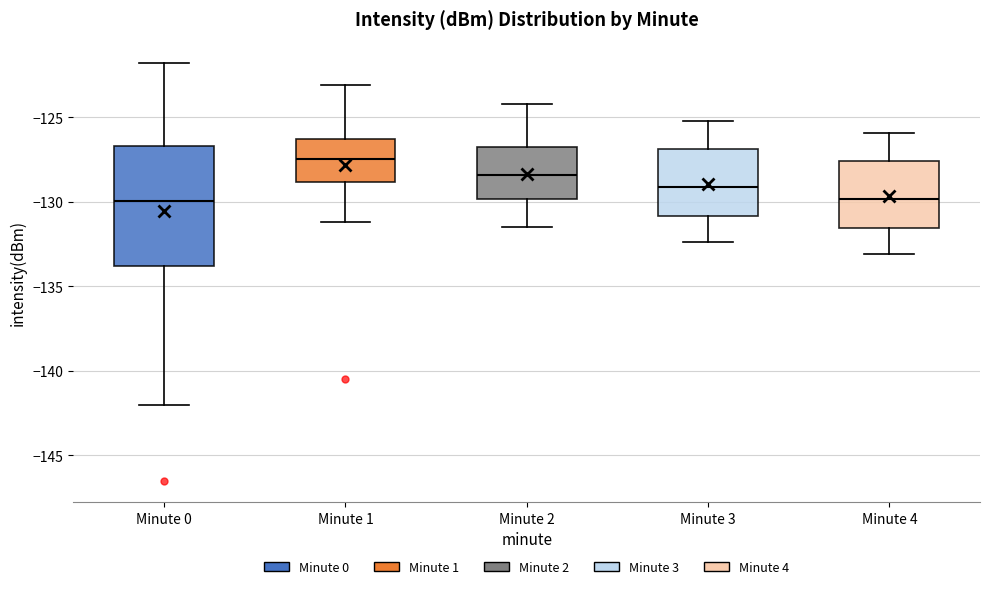

Reading left to right, read every box against the y-axis: the position of its median line, the range the box covers, and the ends of its whiskers. The values are not printed on the chart, so give them approximately, as read against the axis.

Minute 0: median -130.0, box -134.0 to -126.5, whiskers -142.0 to -122.0
Minute 1: median -127.5, box -129.0 to -126.5, whiskers -131.0 to -123.0
Minute 2: median -128.5, box -130.0 to -126.5, whiskers -131.5 to -124.0
Minute 3: median -129.0, box -131.0 to -127.0, whiskers -132.5 to -125.0
Minute 4: median -130.0, box -131.5 to -127.5, whiskers -133.0 to -126.0